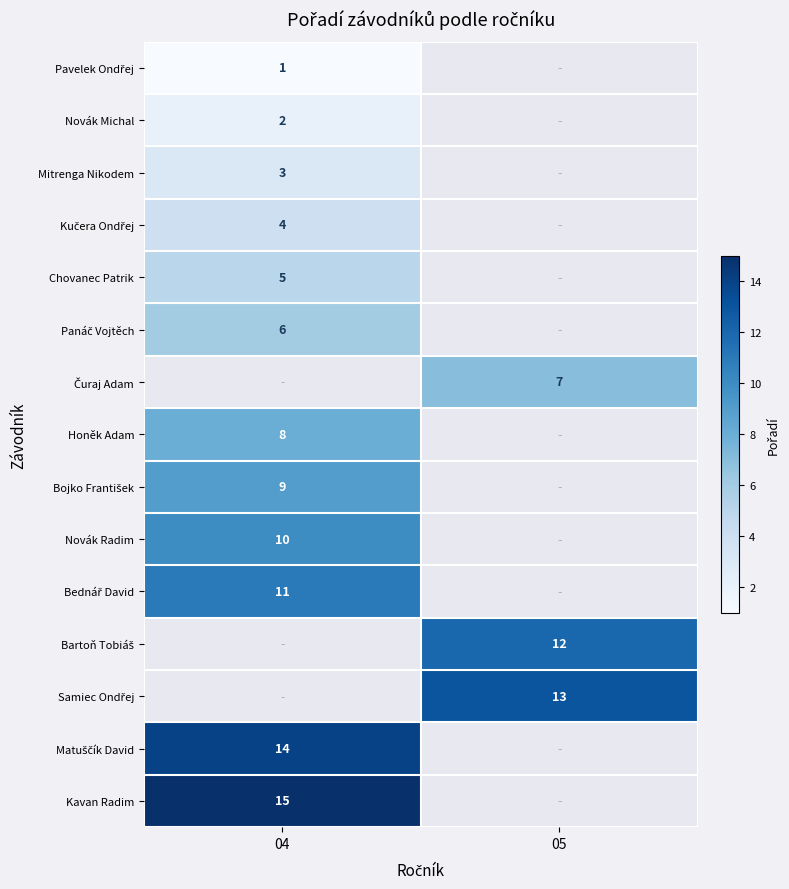

Between 05 and 04, which is larger?

04